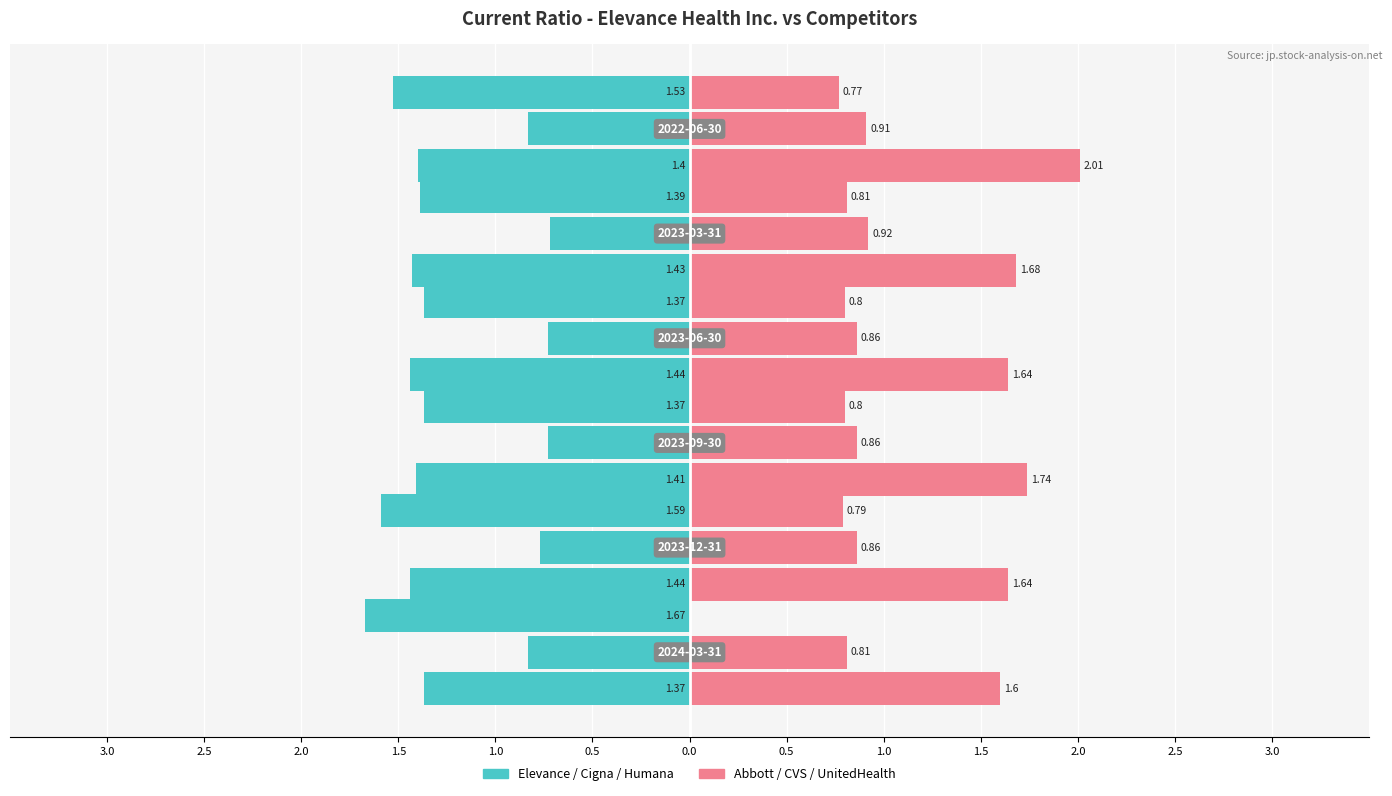

How many categories are shown in the chart?

6